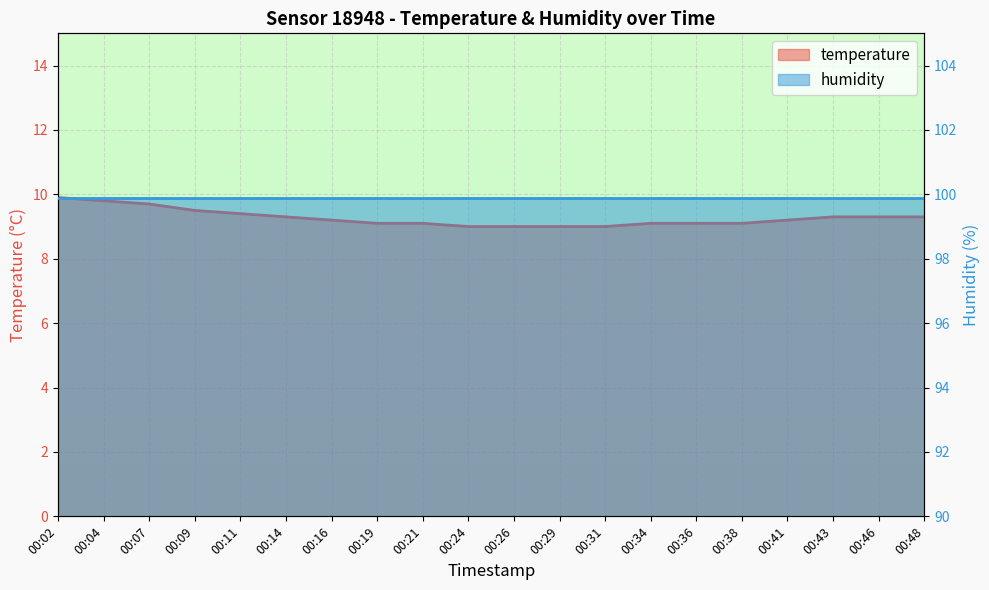

What is the value of the 17th point from the left?

9.2